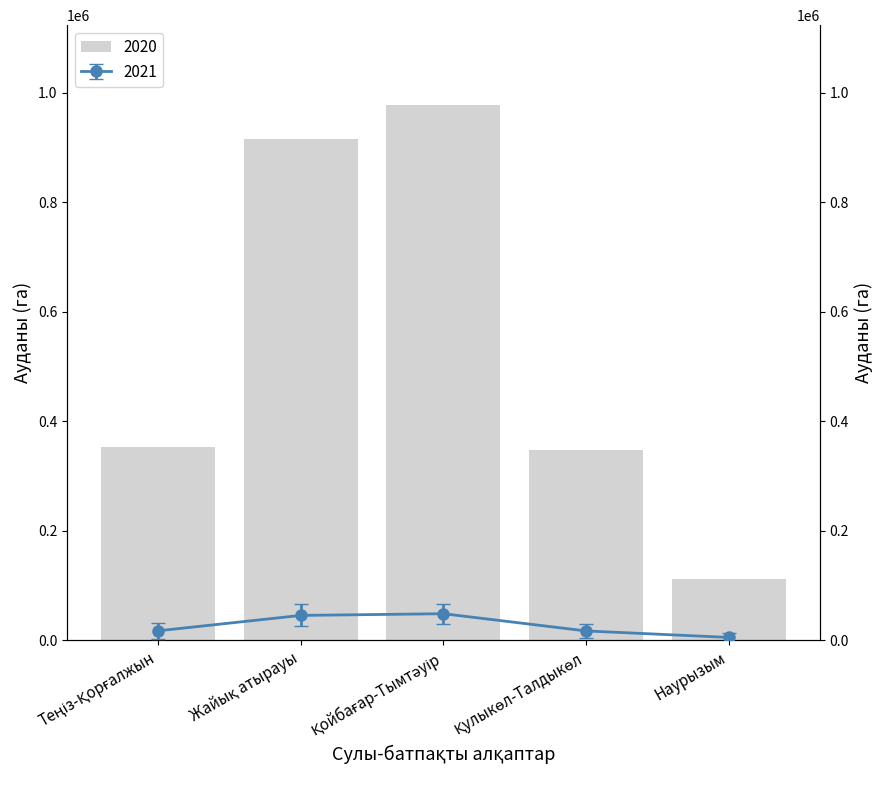

Which series has the largest total across all categories?

2020